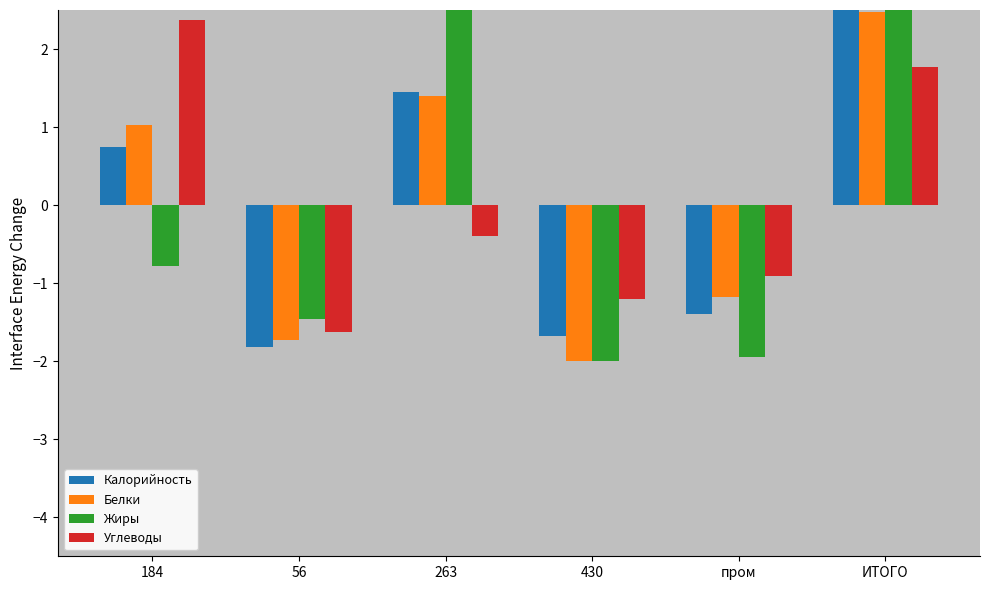

Rank the categories by Жиры value from highest to lowest.

ИТОГО, 263, 184, 56, пром, 430